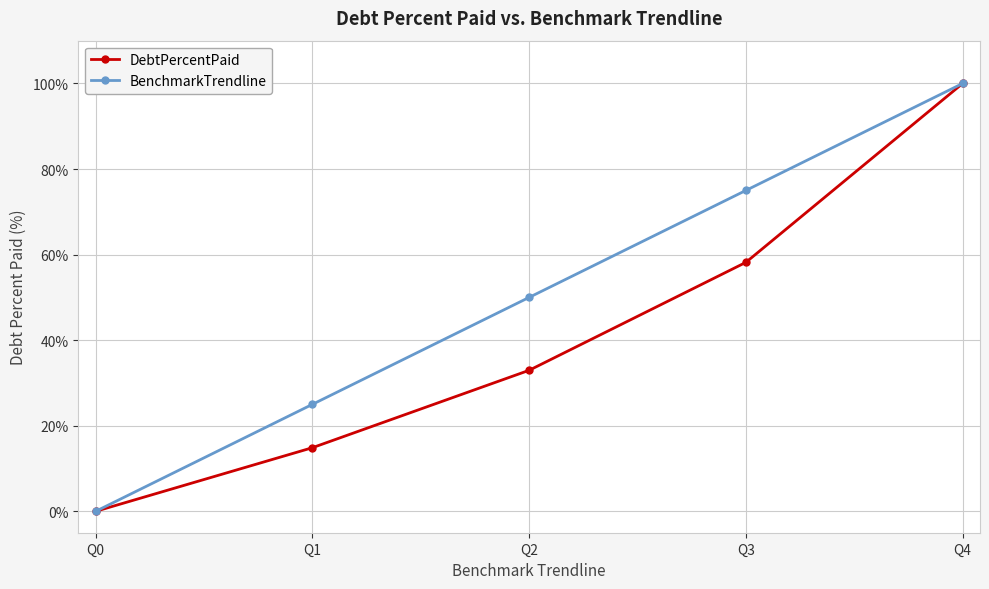

Which series changed the most between Q0 and Q1?

BenchmarkTrendline